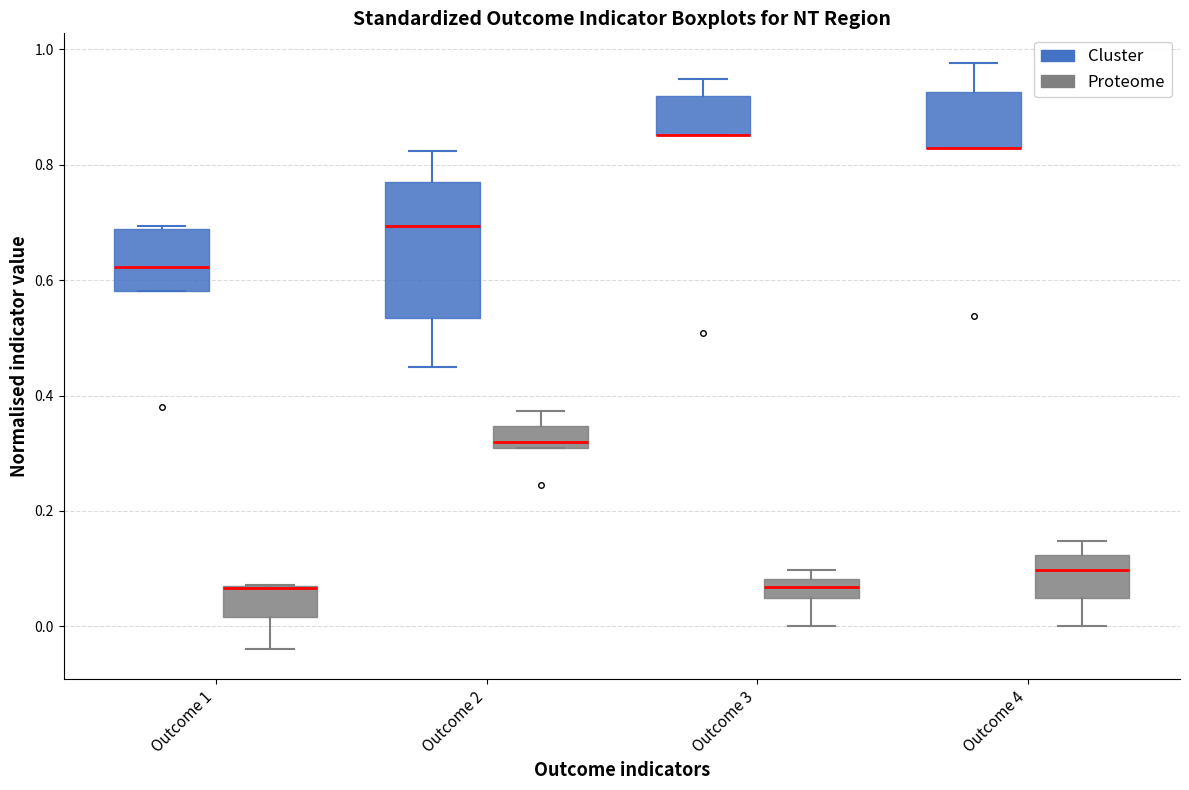

Reading left to right, read every box against the y-axis: the position of its median line, the range the box covers, and the ends of its whiskers. The values are not printed on the chart, so give them approximately, as read against the axis.

Outcome 1 (Cluster): median 0.62, box 0.58 to 0.68, whiskers 0.58 to 0.70
Outcome 1 (Proteome): median 0.06 (drawn on the box's upper edge), box 0.02 to 0.06, whiskers -0.04 to 0.08
Outcome 2 (Cluster): median 0.70, box 0.54 to 0.78, whiskers 0.46 to 0.82
Outcome 2 (Proteome): median 0.32, box 0.30 to 0.34, whiskers 0.30 to 0.38
Outcome 3 (Cluster): median 0.86 (drawn on the box's lower edge), box 0.86 to 0.92, whiskers 0.86 to 0.94
Outcome 3 (Proteome): median 0.06, box 0.04 to 0.08, whiskers 0.00 to 0.10
Outcome 4 (Cluster): median 0.82 (drawn on the box's lower edge), box 0.82 to 0.92, whiskers 0.82 to 0.98
Outcome 4 (Proteome): median 0.10, box 0.04 to 0.12, whiskers 0.00 to 0.14